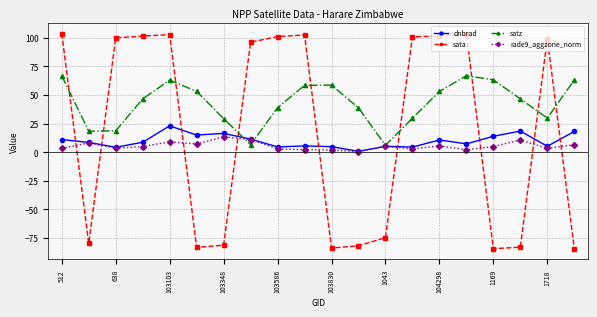

True or false: rade9_aggzone_norm and sata cross at least once.

True